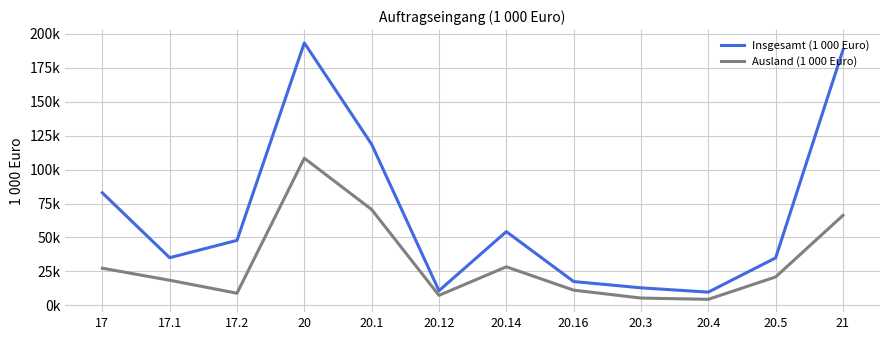

Does the chart display data point markers on the line(s)?

No